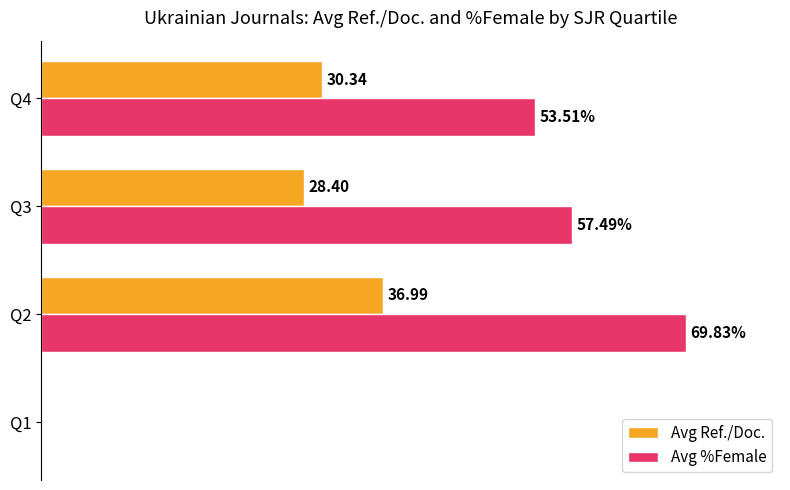

Which series has the largest total across all categories?

Avg %Female